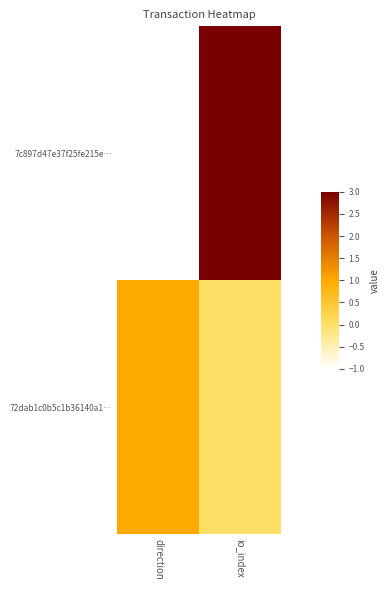

Reading left to right, transcribe all the data shown in this chart.

7c897d47e37f25fe215e…: direction=-1	io_index=3
72dab1c0b5c1b36140a1…: direction=1	io_index=0